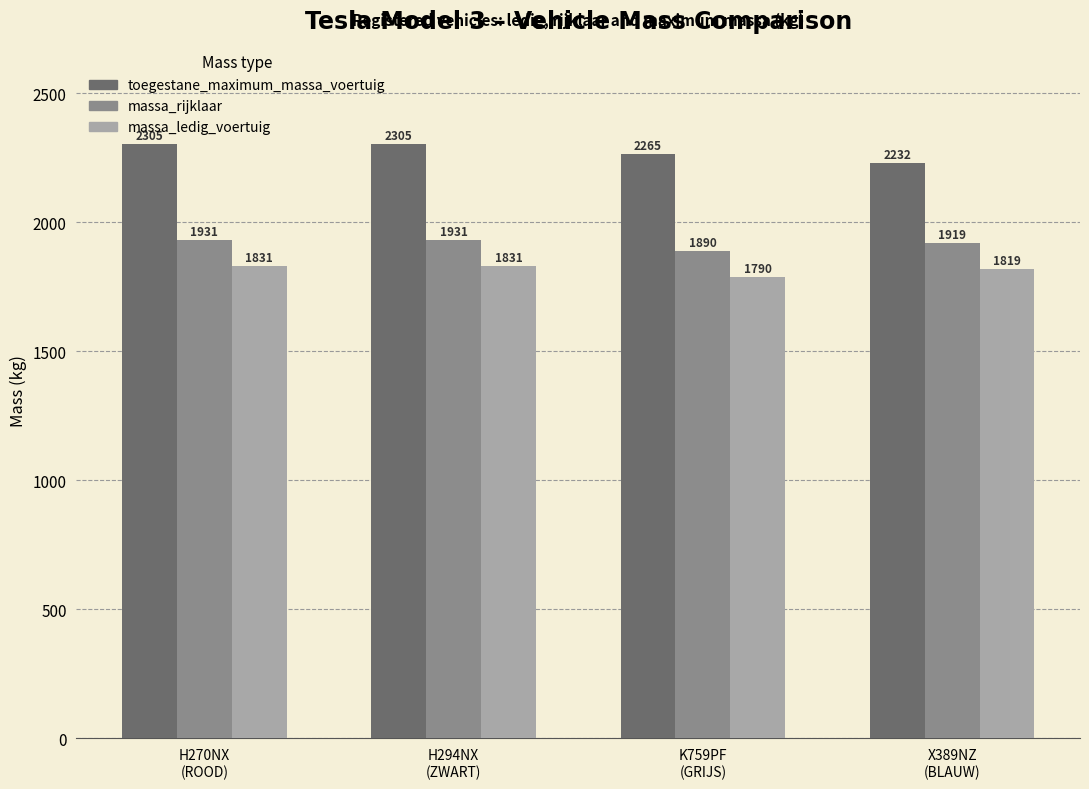

What position from the right is H294NX
(ZWART)?

3